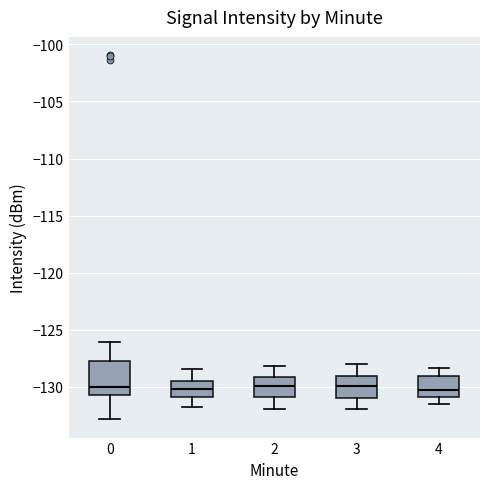

Which box is the tallest, from its lower edge to its upper edge?

0